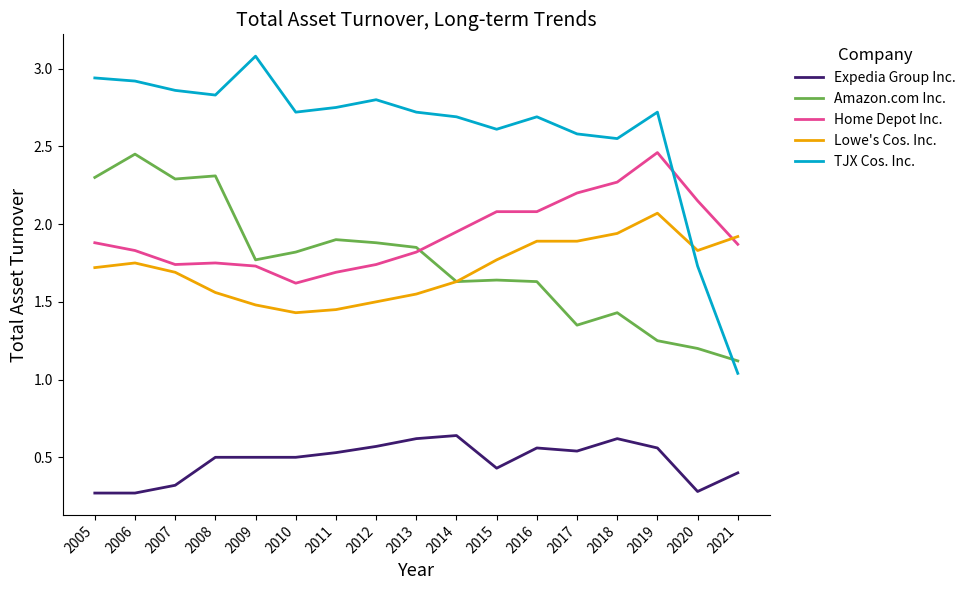

The value of Lowe's Cos. Inc. at 2021 is 1.2. True or false?

False